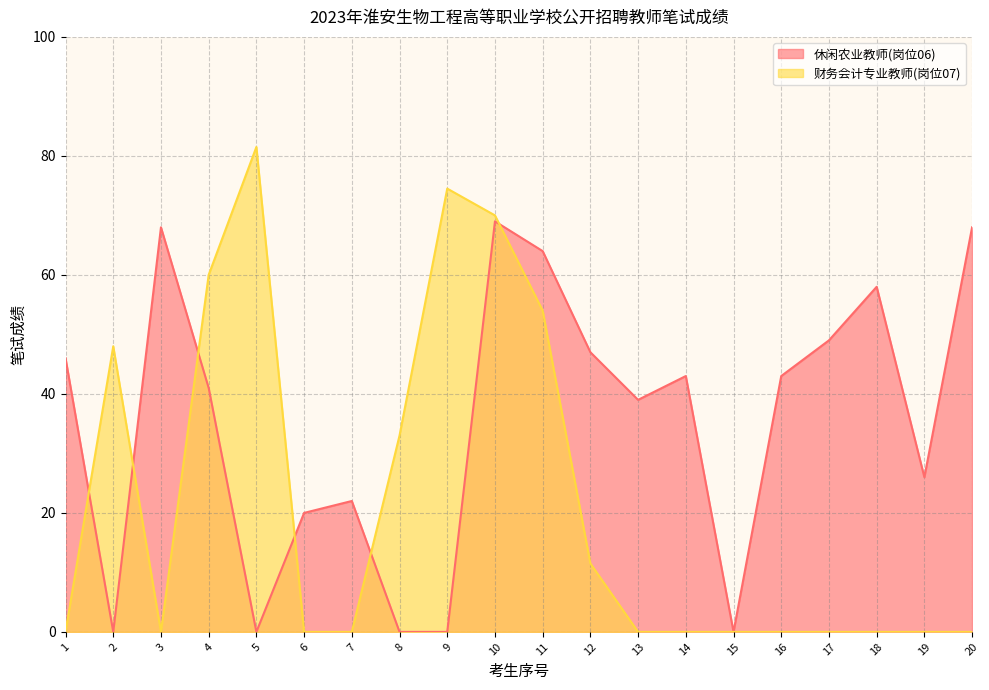

List the series in order of their peak value, lowest first.

休闲农业教师(岗位06), 财务会计专业教师(岗位07)